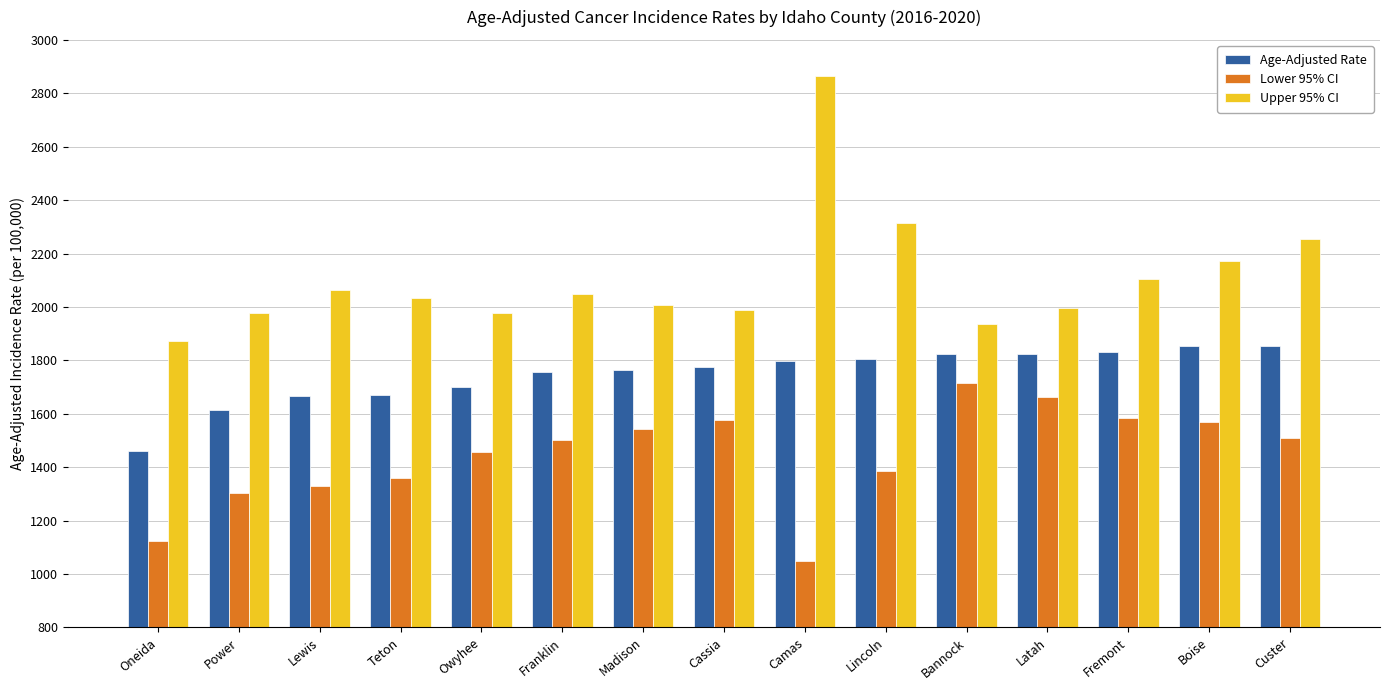

What is the spread (max minus min) of values at Power?

676.3